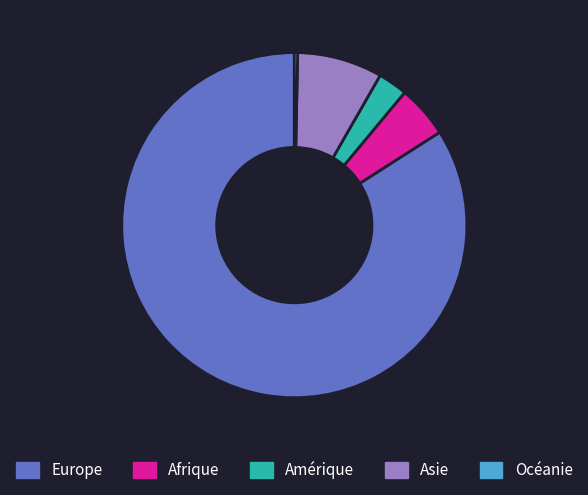

Which slice is the largest?

Europe